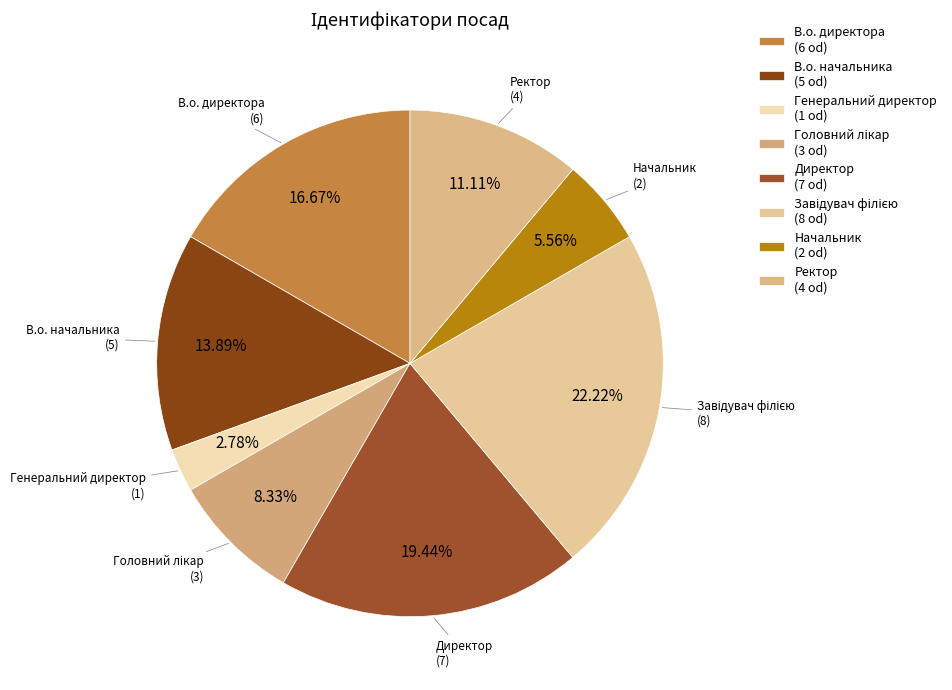

Count the number of slices in the pie.

8